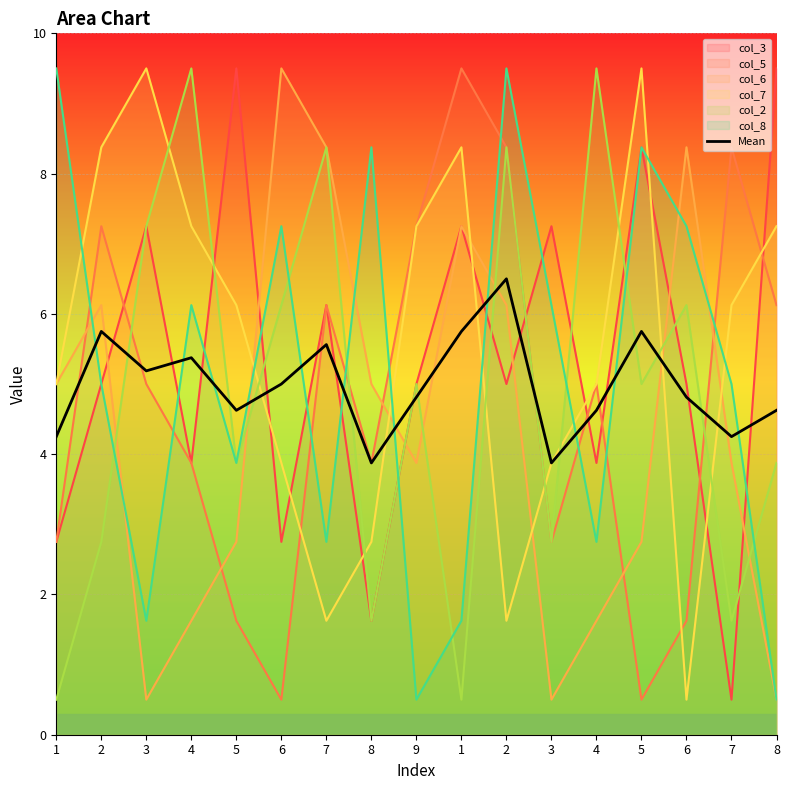

What is the approximate value at 7?

5.6